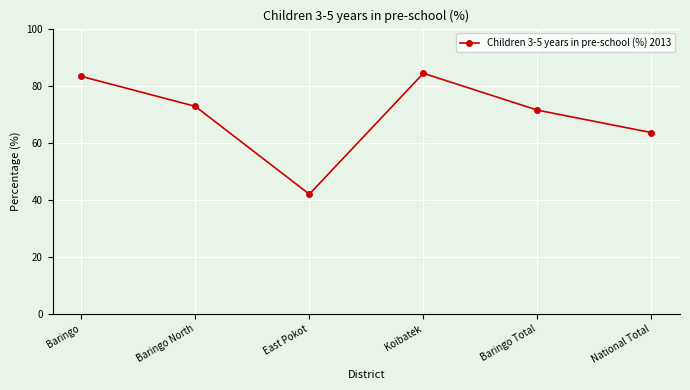

Rank the categories by value from highest to lowest.

Koibatek, Baringo, Baringo North, Baringo Total, National Total, East Pokot